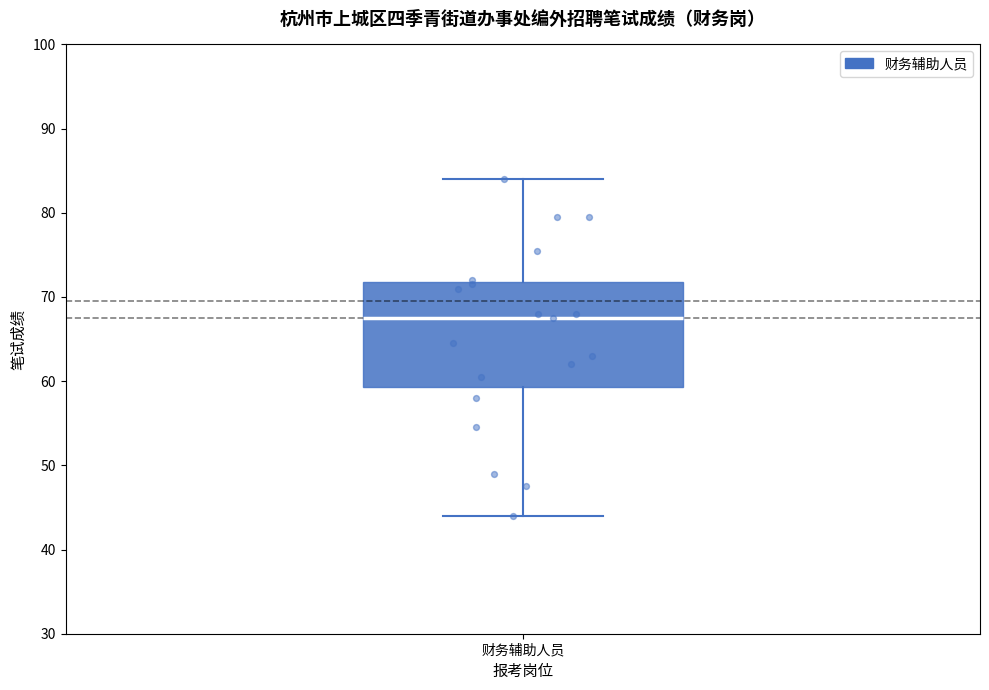

Transcribe this box plot: give where the median line is, the range the box spans, and where the two whiskers end, as read against the y-axis. The values are not printed on the chart, so give them approximately, as read against the axis.

median 68, box 59 to 72, whiskers 44 to 84